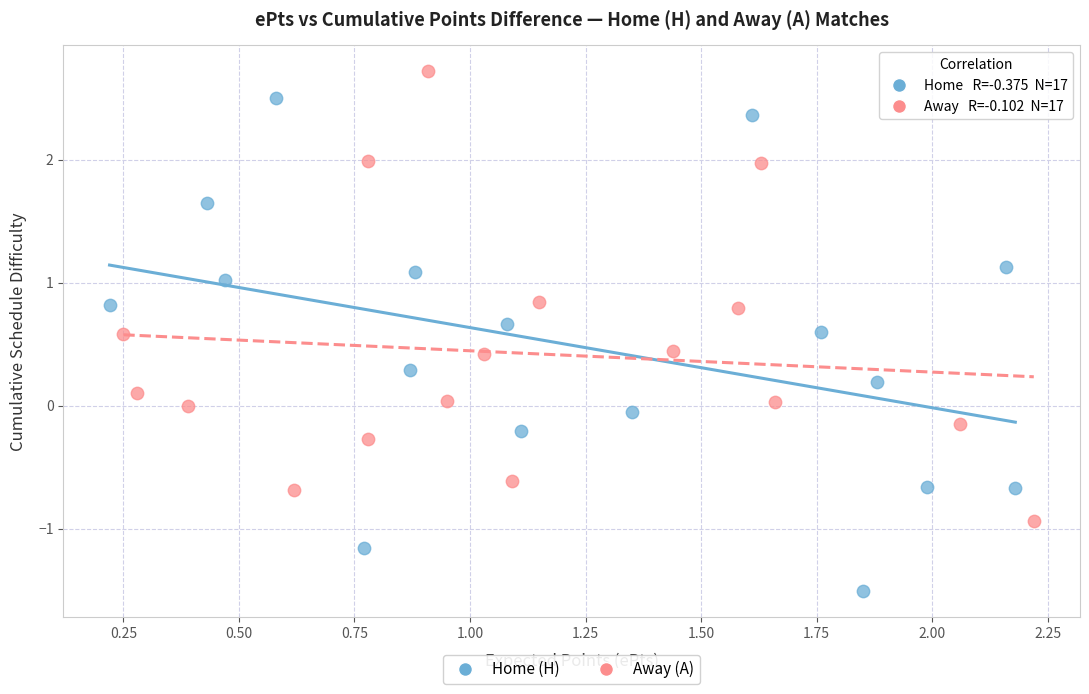

Which series has the largest Y range (max minus min)?

Home (H)